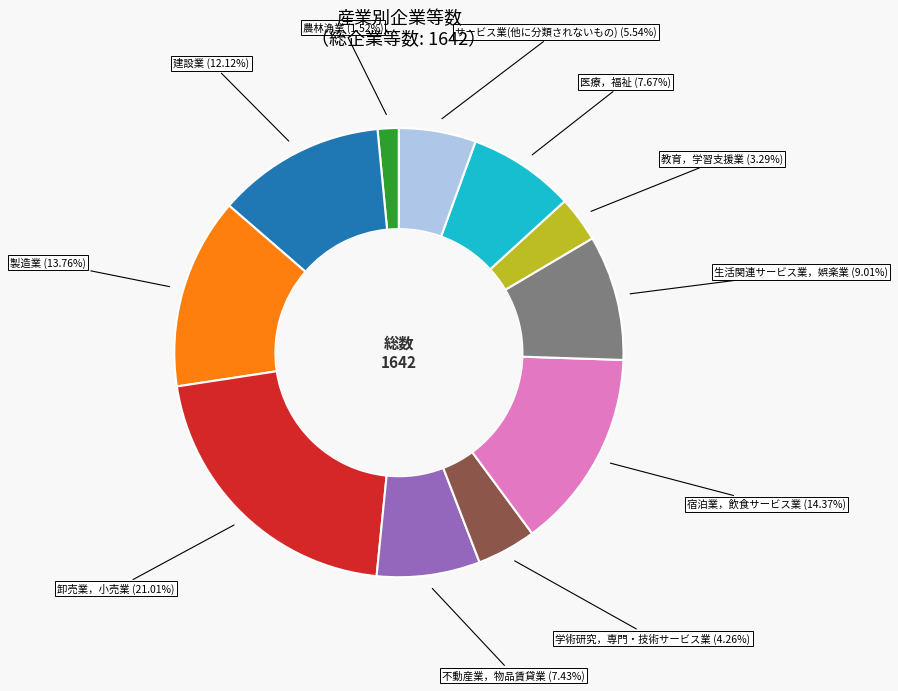

What is the ratio of the value at 建設業 to the value at 宿泊業，飲食サービス業?

0.8